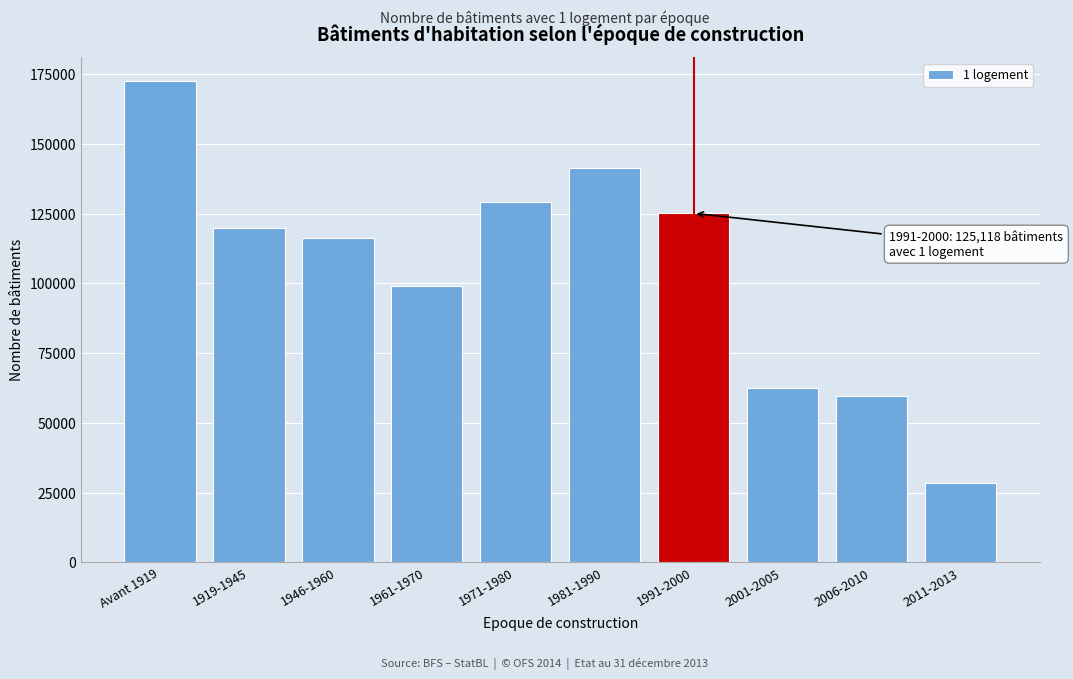

Reading left to right, transcribe all the data shown in this chart.

Avant 1919=172415	1919-1945=120014	1946-1960=116102	1961-1970=99234	1971-1980=129042	1981-1990=141404	1991-2000=125118	2001-2005=62572	2006-2010=59695	2011-2013=28262